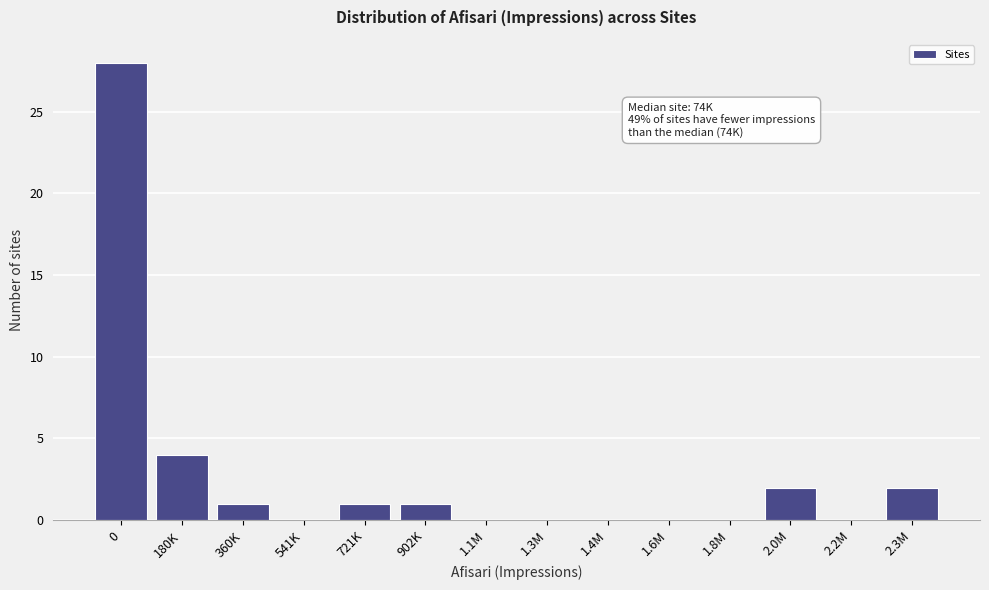

Reading left to right, transcribe all the data shown in this chart.

0=28	180K=4	360K=1	541K=0	721K=1	902K=1	1.1M=0	1.3M=0	1.4M=0	1.6M=0	1.8M=0	2.0M=2	2.2M=0	2.3M=2